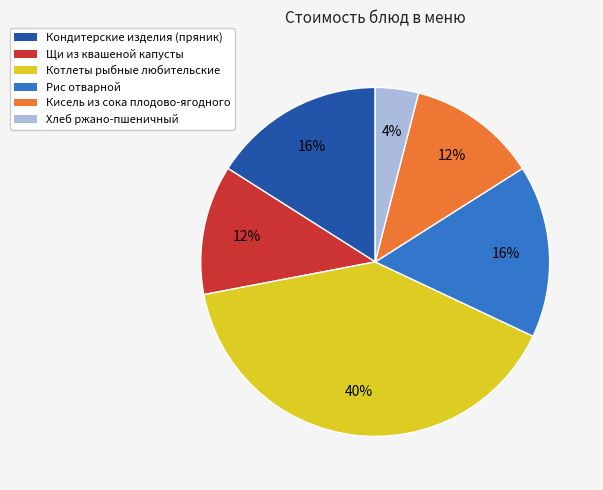

What percentage is the Хлеб ржано-пшеничный slice, to the nearest percent?

4%